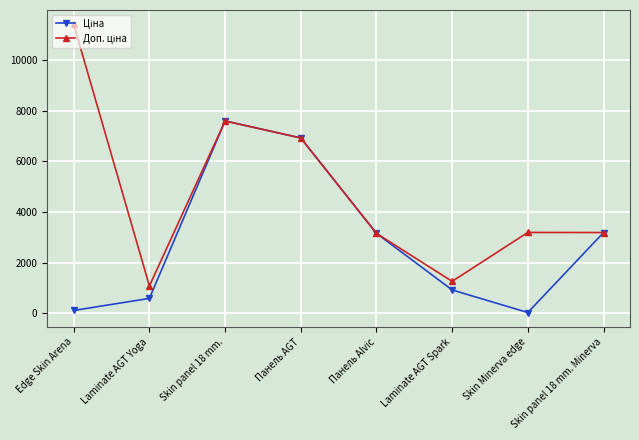

What is the greatest value displayed?

11410.0